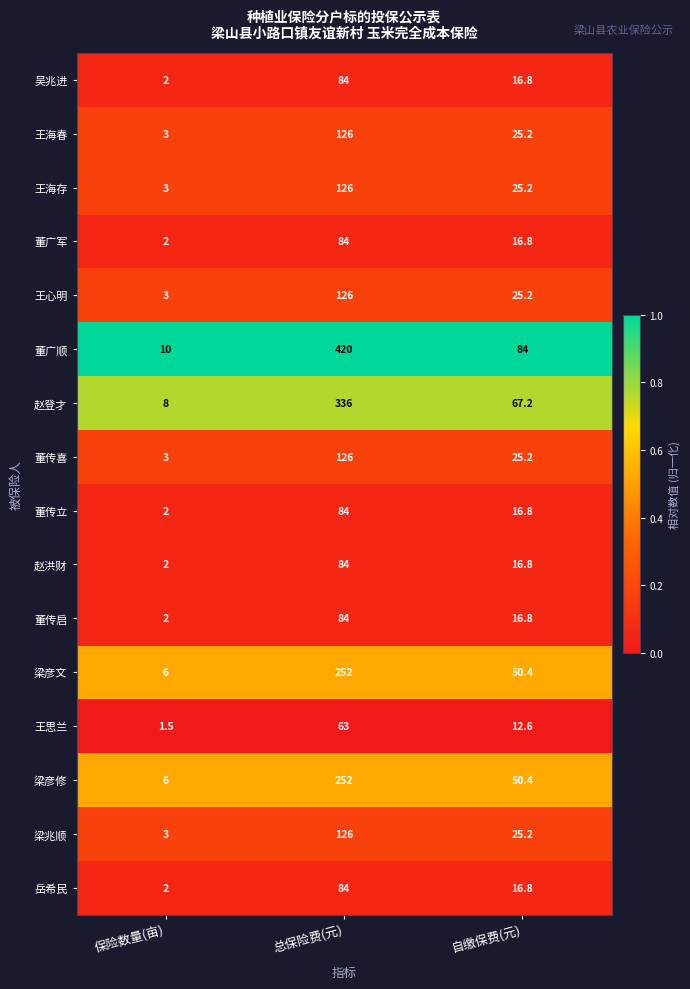

Is it true that 董传启 equals 2.0 at 保险数量(亩)?

True